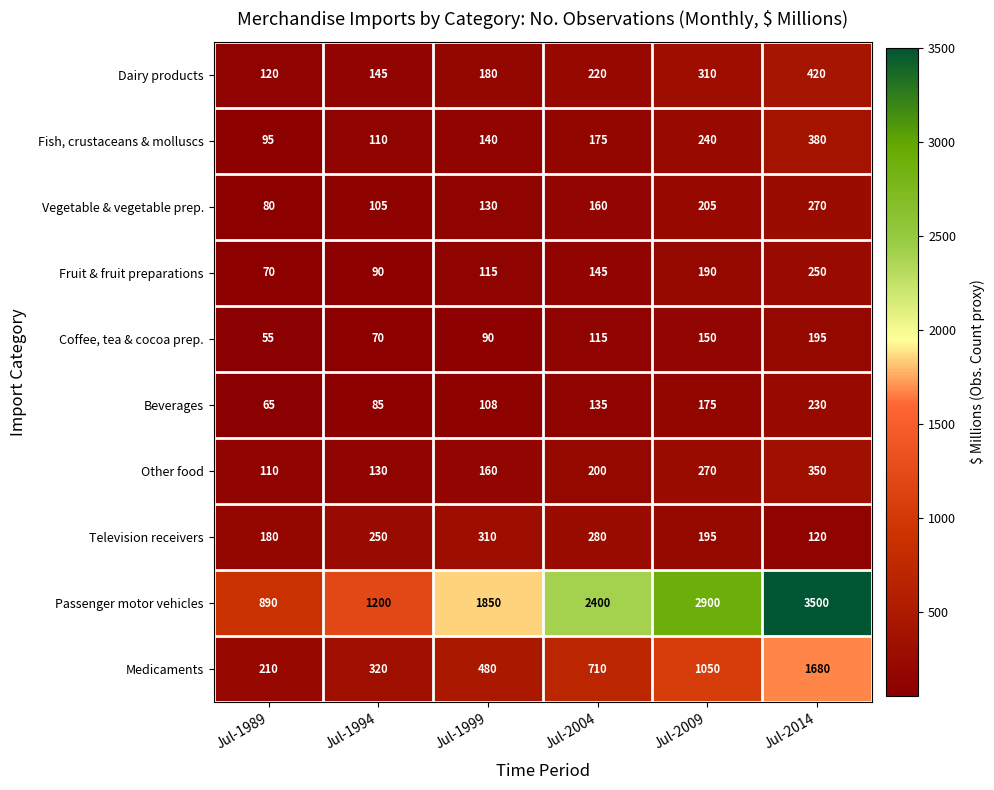

What is the greatest value displayed?

3500